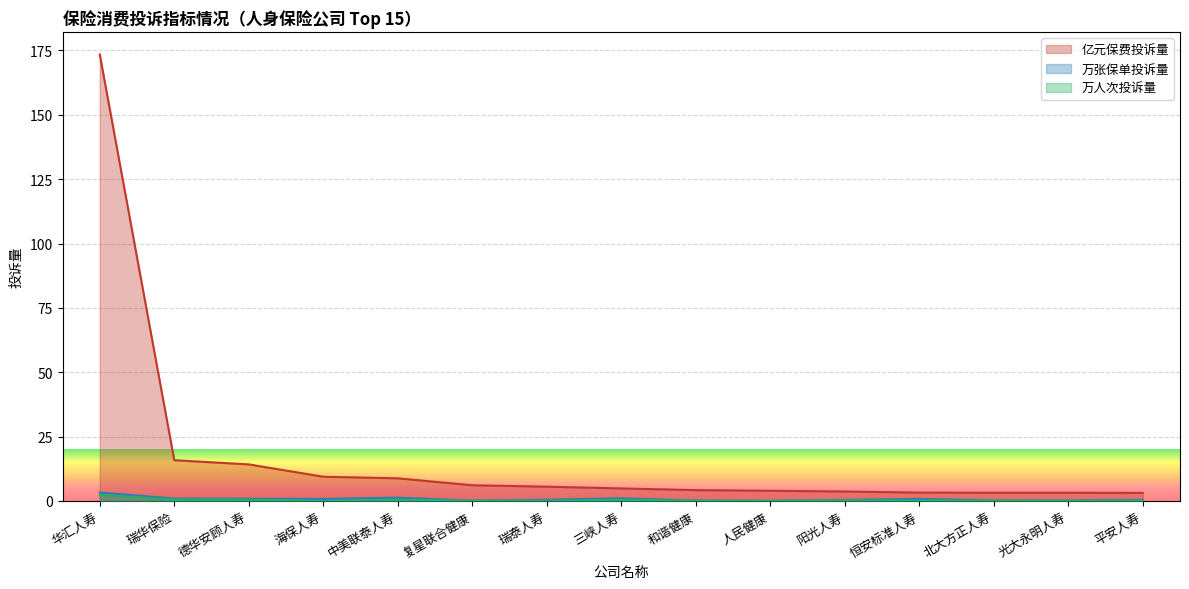

Which series has the largest total across all categories?

亿元保费投诉量